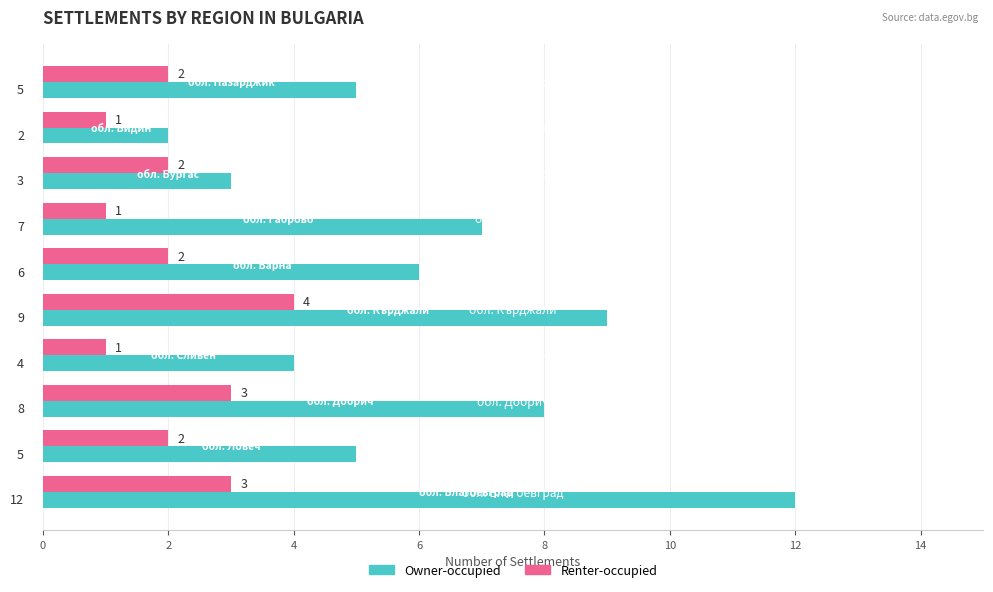

How many distinct data groups are displayed?

2